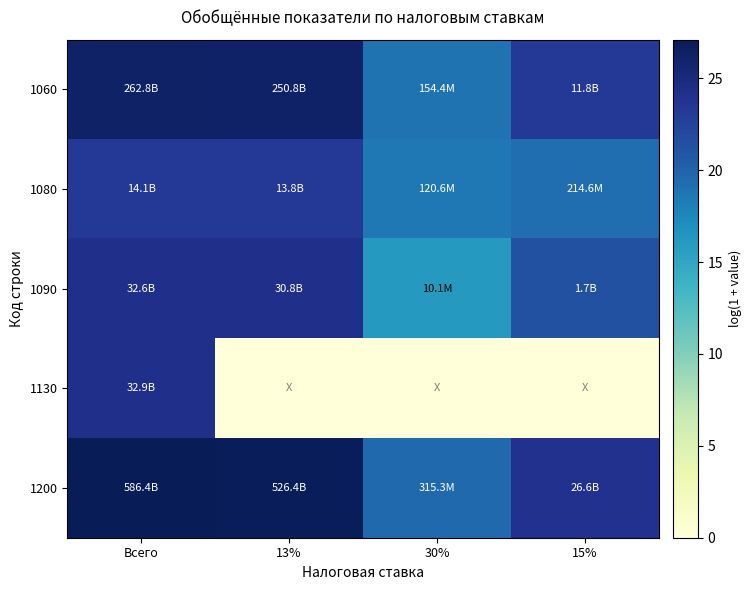

What is the difference between the highest and lowest values at 13%?

27.0